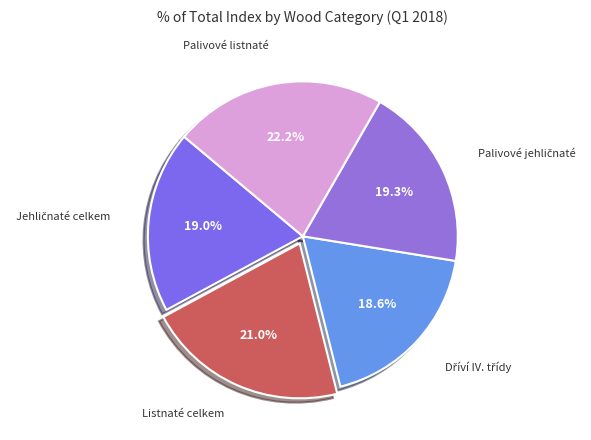

To the nearest percent, what is the average slice percentage?

20%